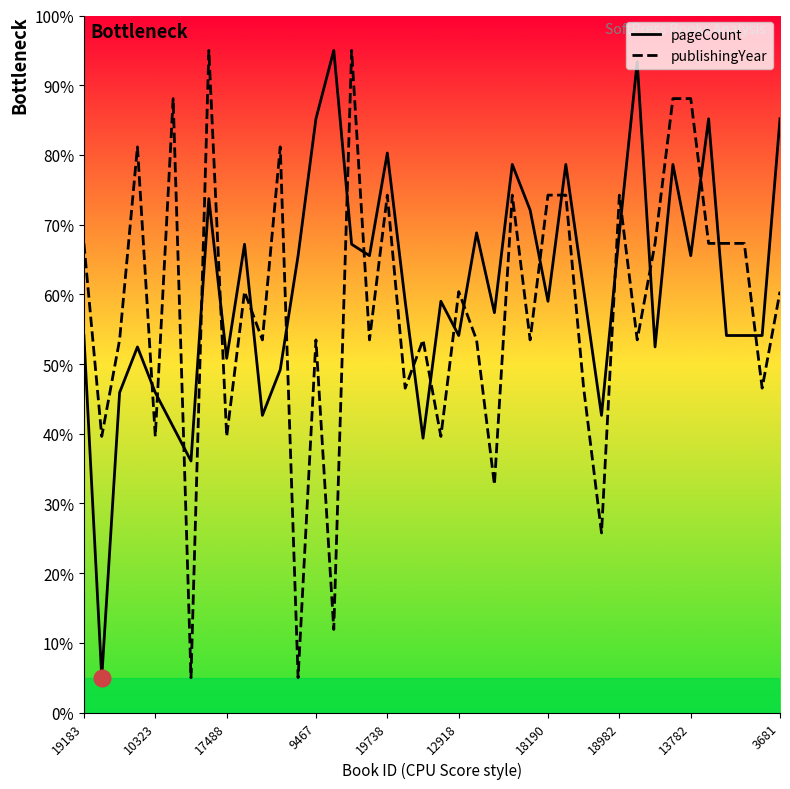

How many times do pageCount and publishingYear cross each other?

21